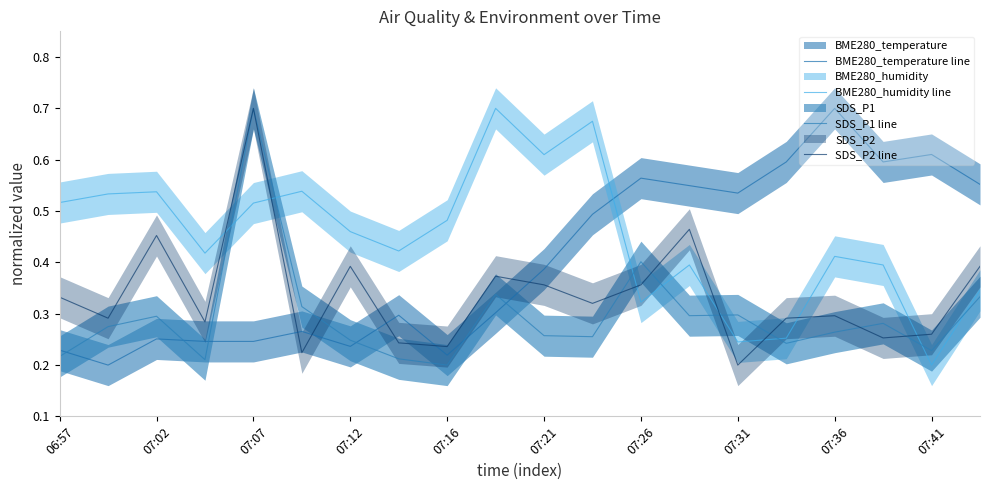

How many interior local peaks does the SDS_P2 line series have?

6